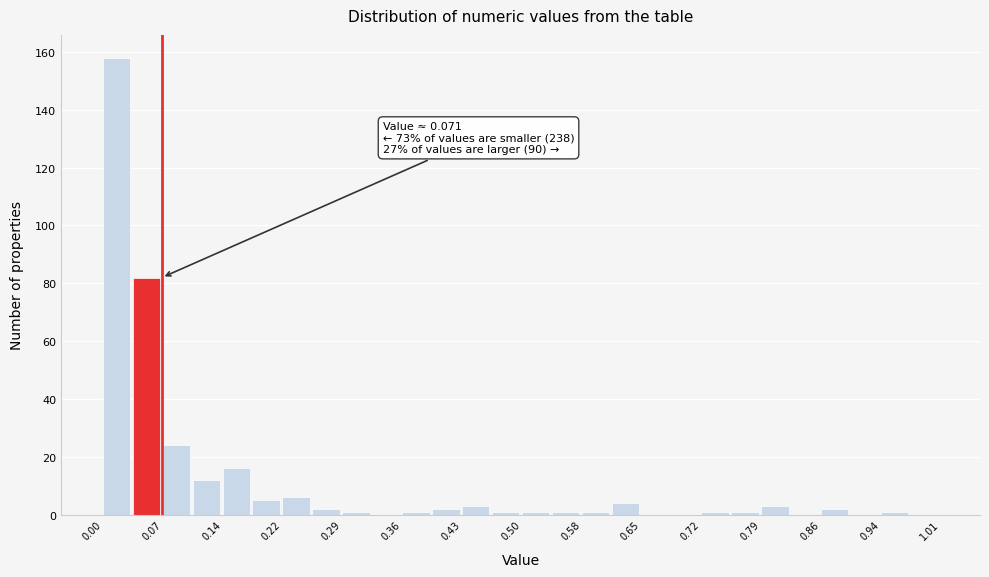

Around what value on the x-axis is the tallest bar? Give the approximate position of its centre, as read against the axis.

0.02